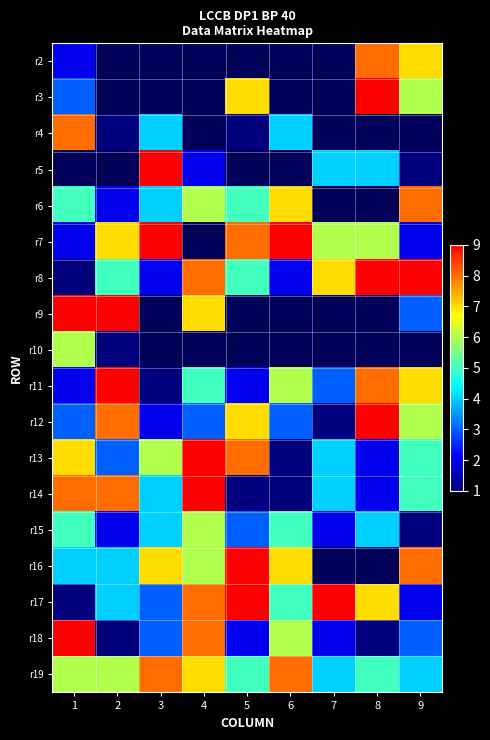

Which category has the lowest value across all series?

2